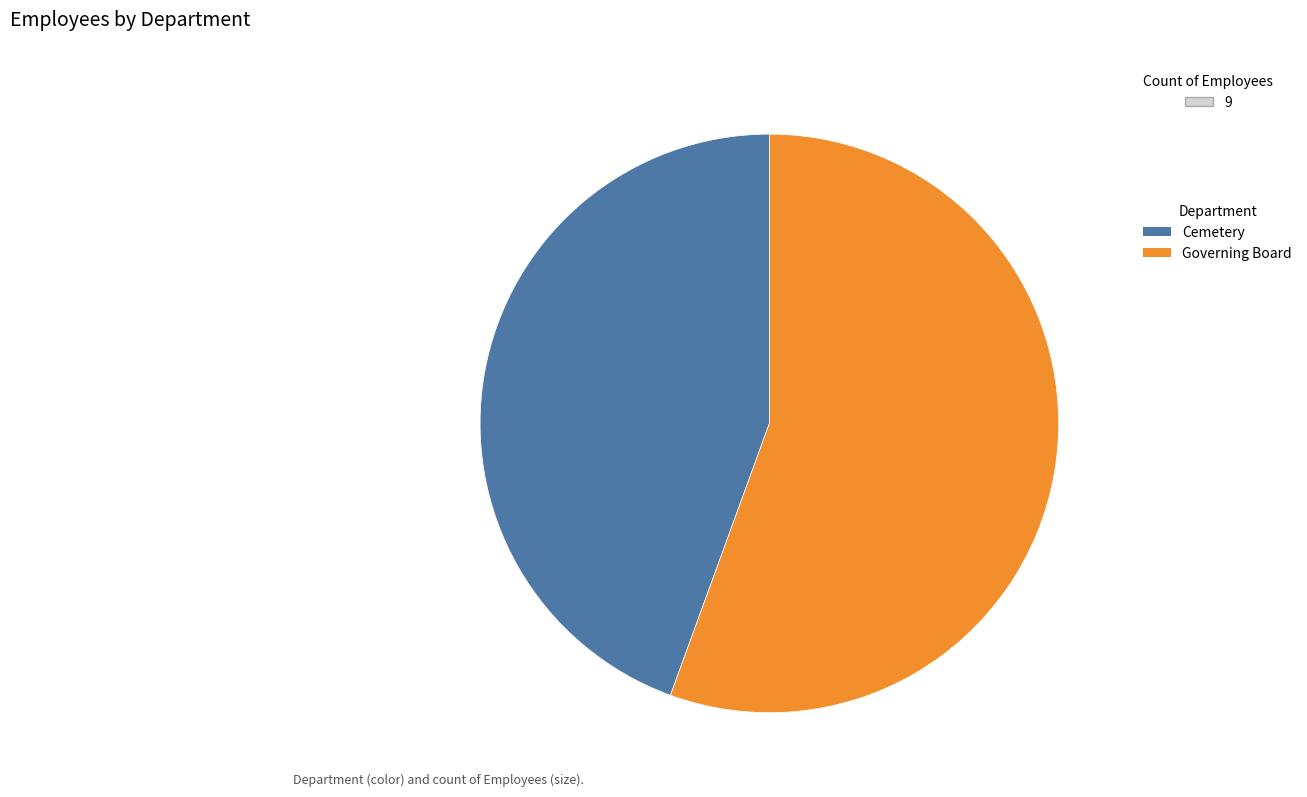

Combined, do Cemetery and Governing Board account for over 50%?

Yes